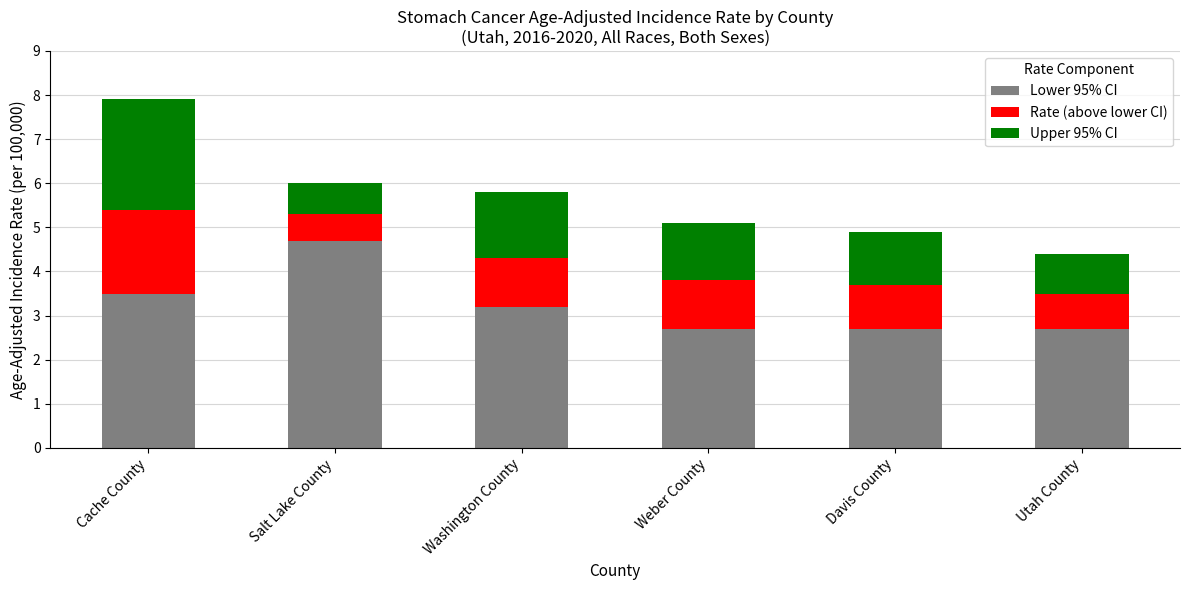

What is the difference between the second highest and minimum values in the Lower 95% CI series?

0.8